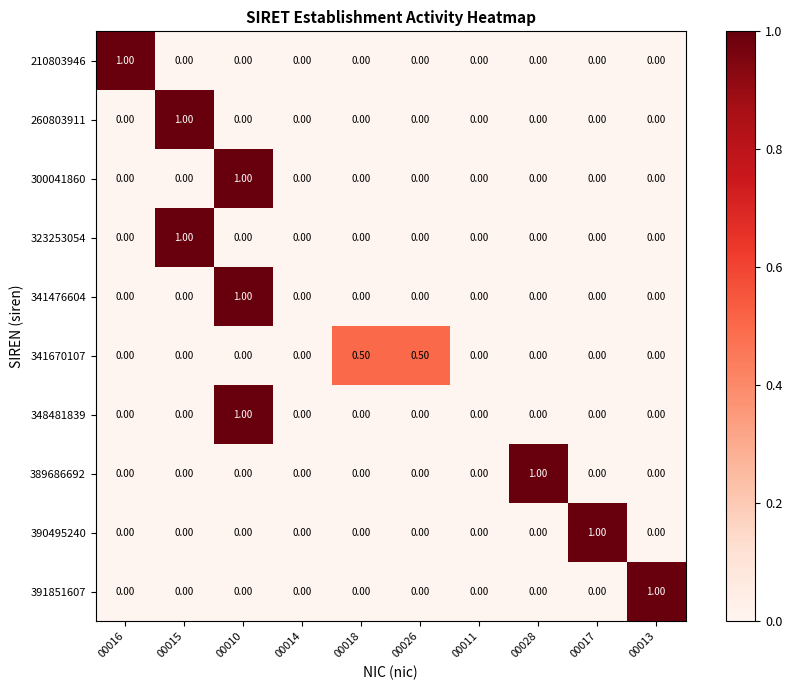

At which category is the sum across all series the highest?

00010